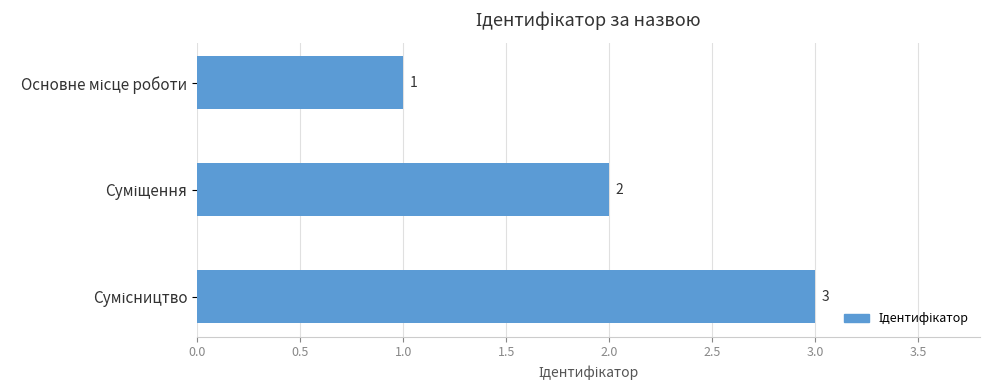

What is the greatest value displayed?

3